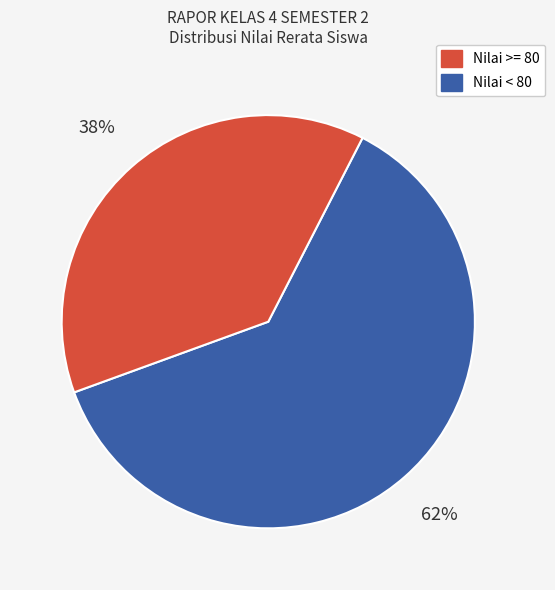

Is there a majority slice in this chart?

Yes